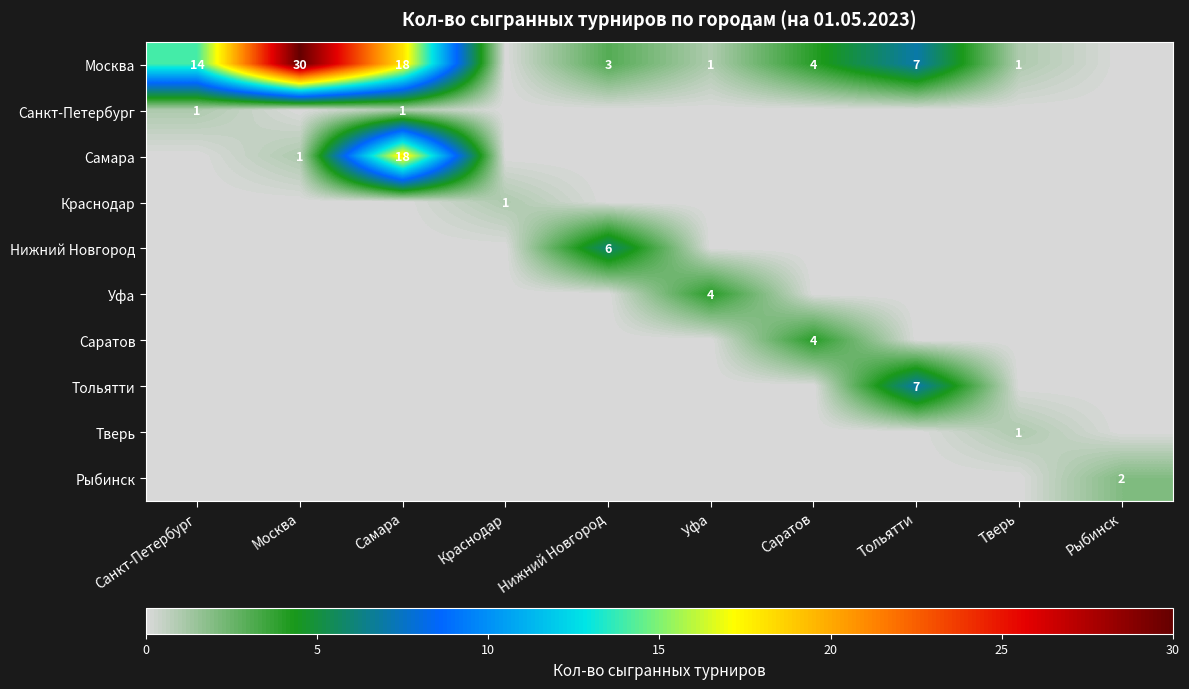

True or false: Краснодар has a value of 1 at Краснодар.

True